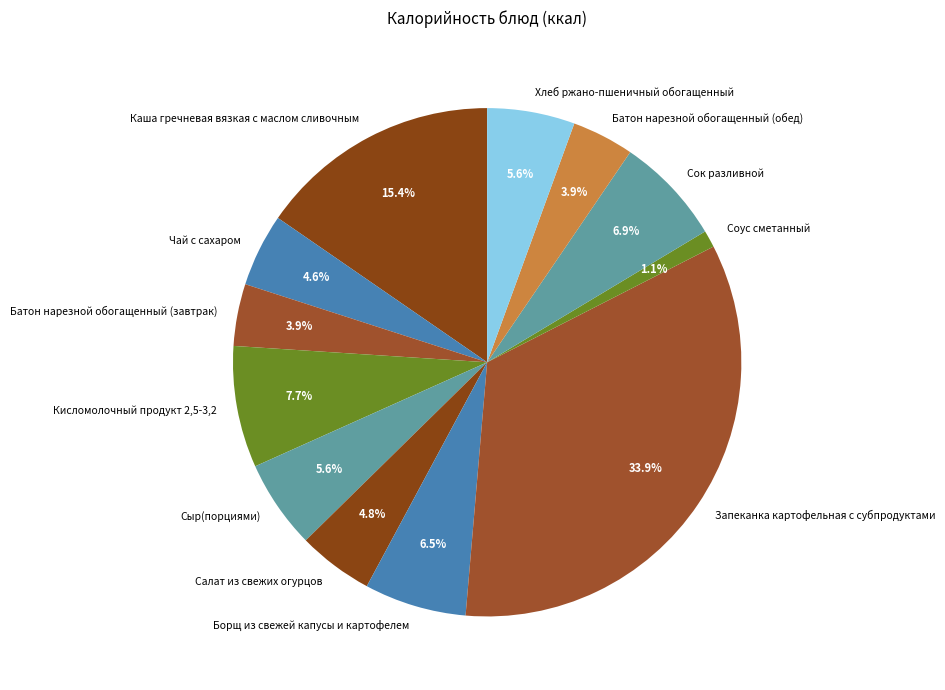

What is the ratio of the value at Запеканка картофельная с субпродуктами to the value at Кисломолочный продукт 2,5-3,2?

4.4